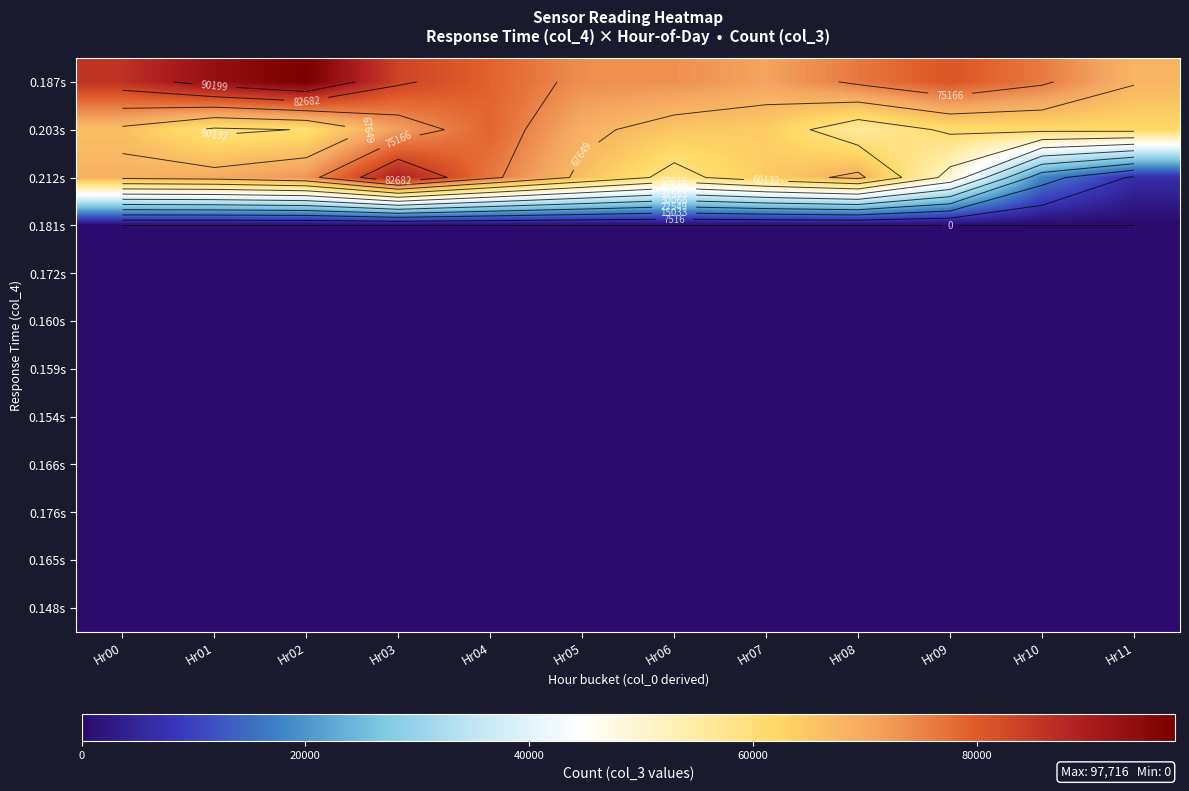

Which label corresponds to the largest value in the chart?

Hr02